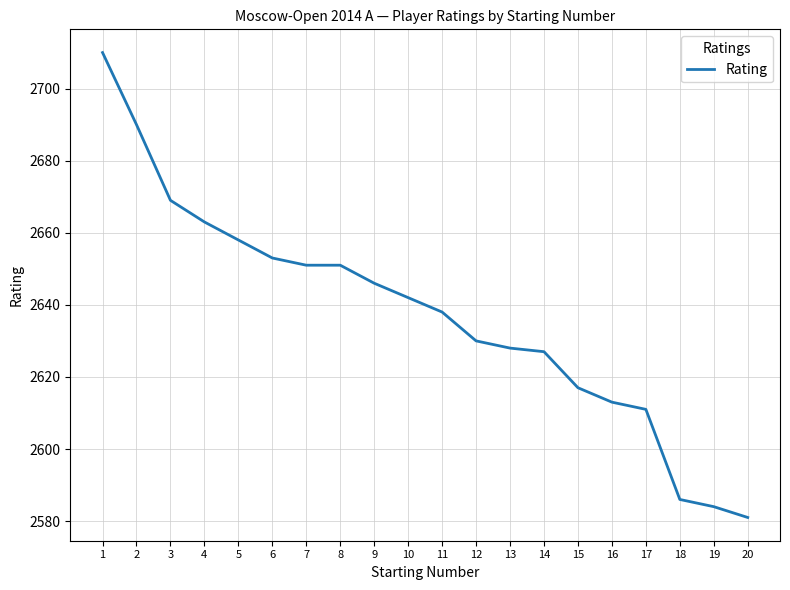

The chart shows a value of 2613 at 16. True or false?

True